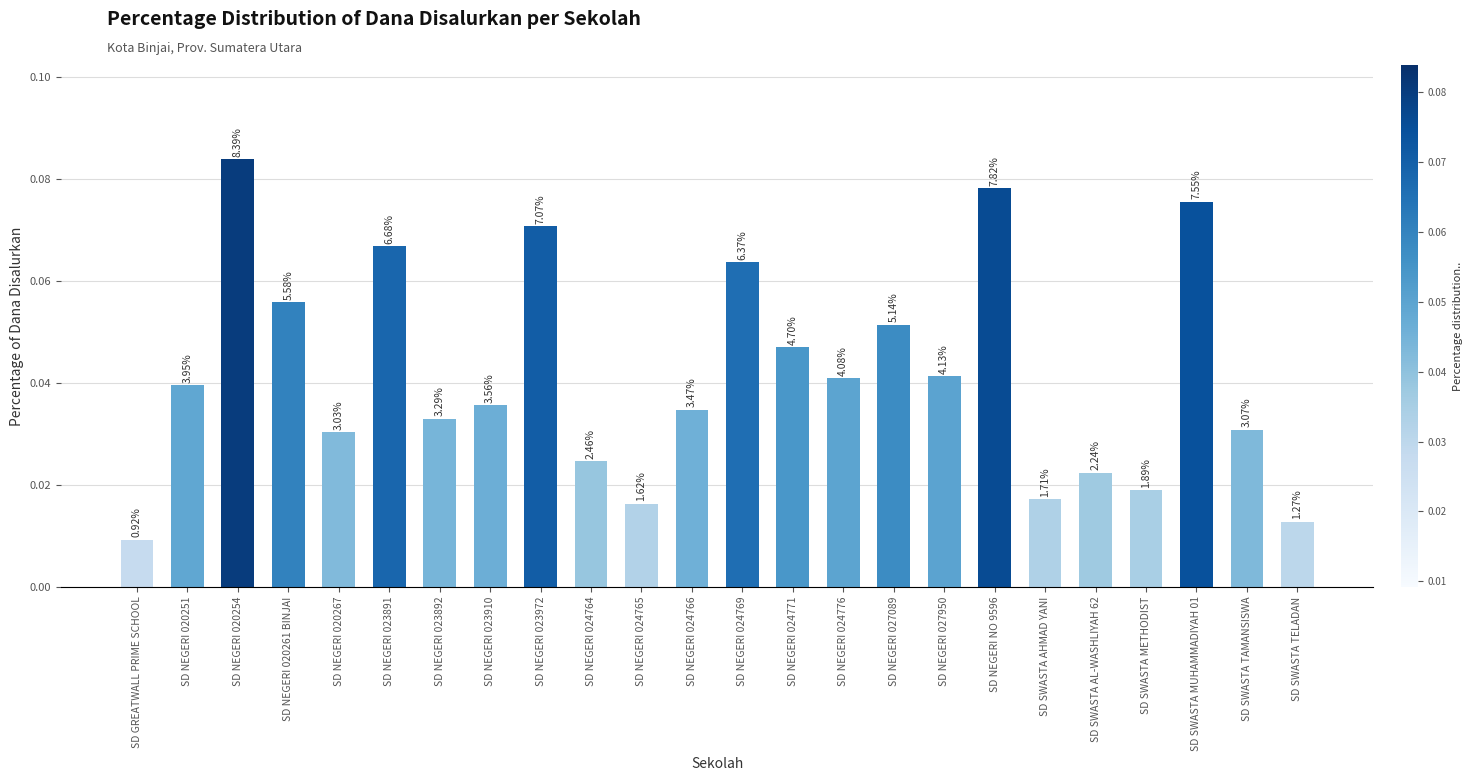

Are the bars horizontal?

No